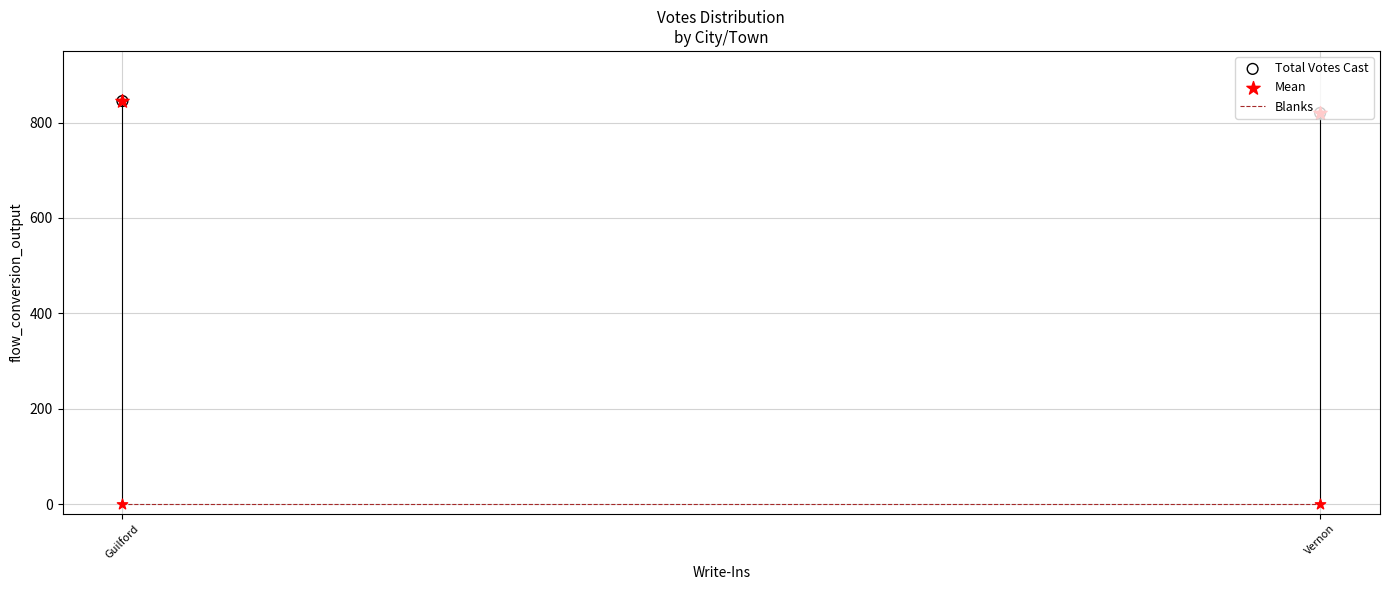

What are all the series names shown in the legend?

Blanks, Total Votes Cast, Mean